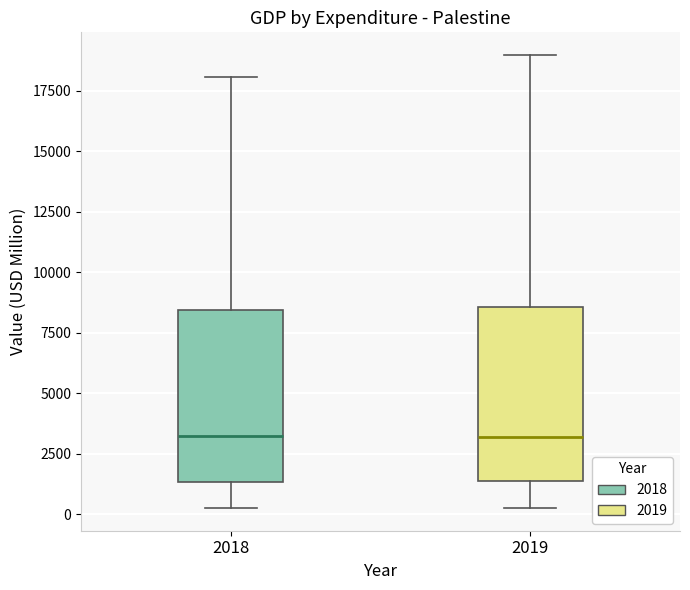

Where is the lower edge of the box at x = 2019 on the y-axis? The values are not printed on the chart, so give them approximately, as read against the axis.

1500